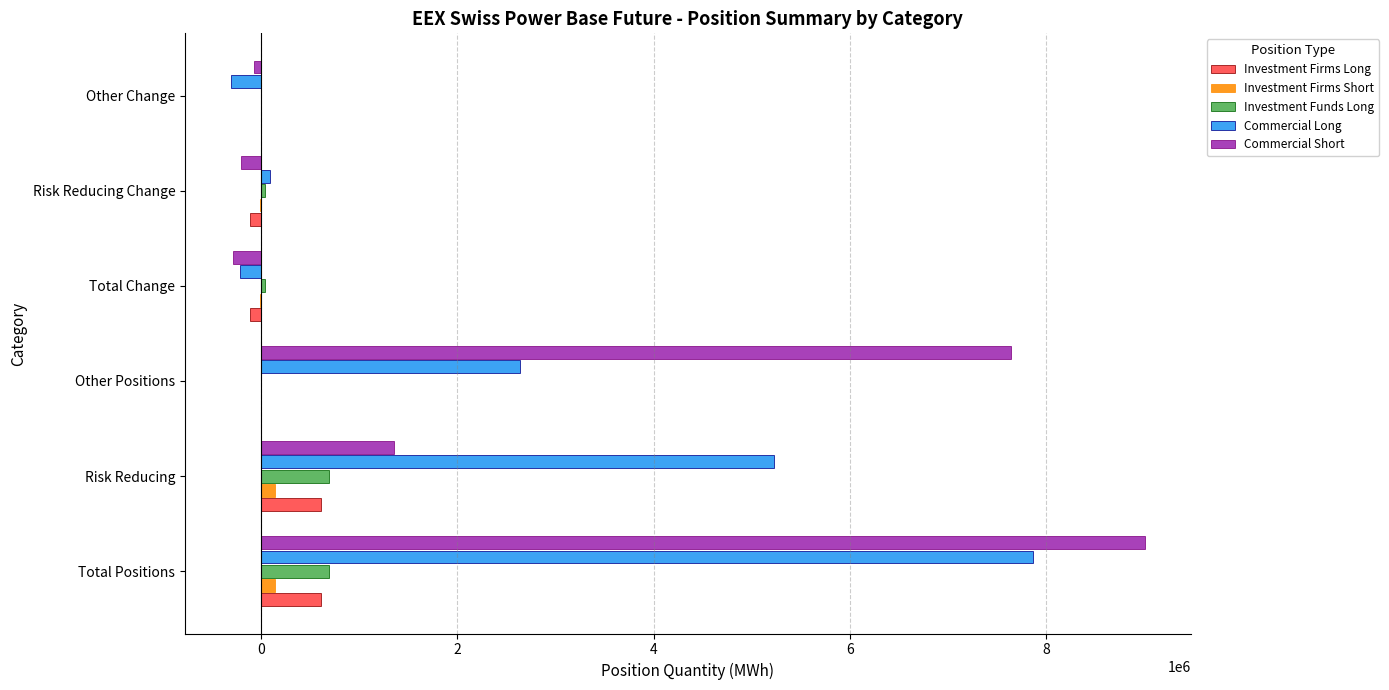

Is the value of Investment Funds Long at Risk Reducing Change greater than the value of Commercial Short at Risk Reducing Change?

Yes